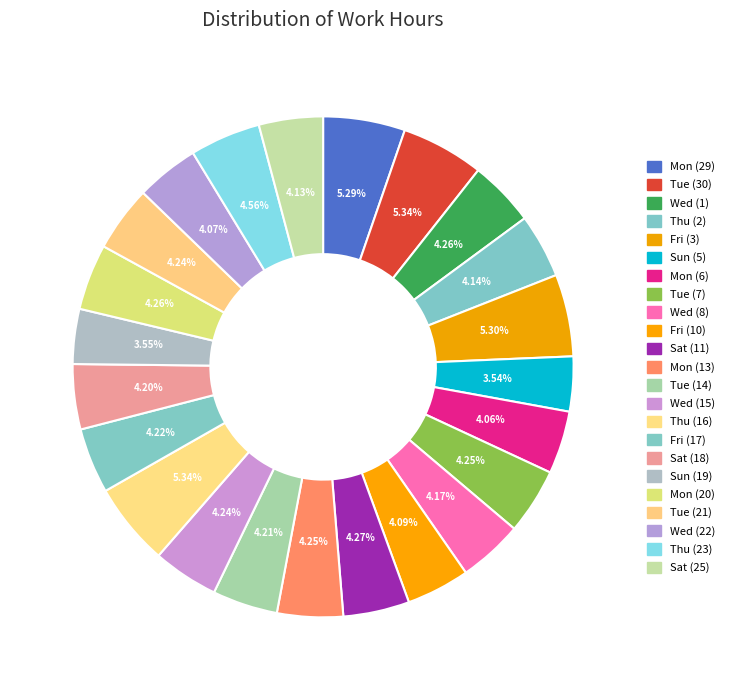

To the nearest percent, what percentage of the pie is Wed (8)?

4%